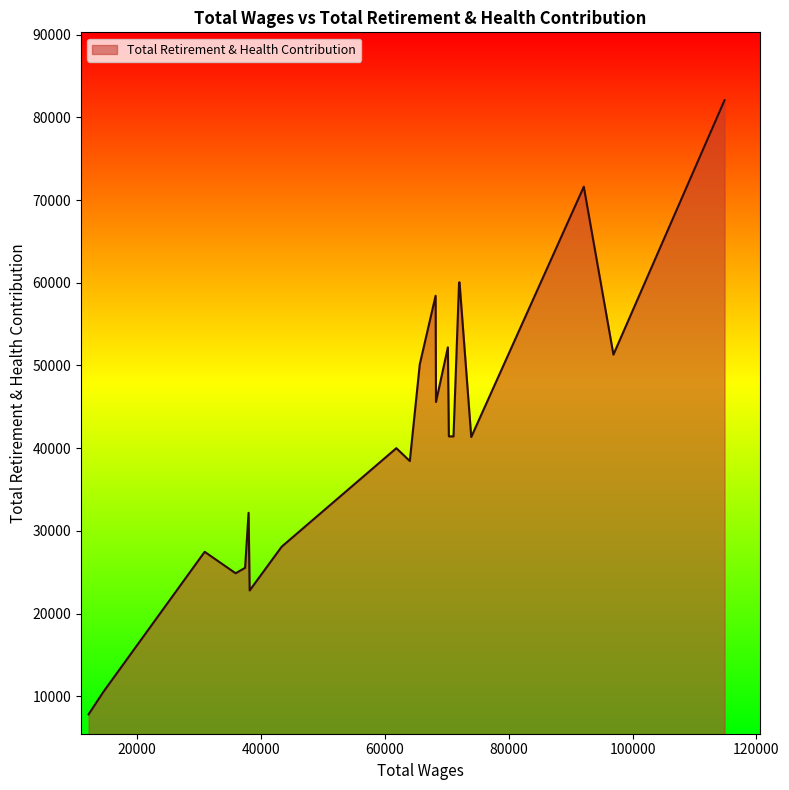

What is the minimum value shown in the chart?

7825